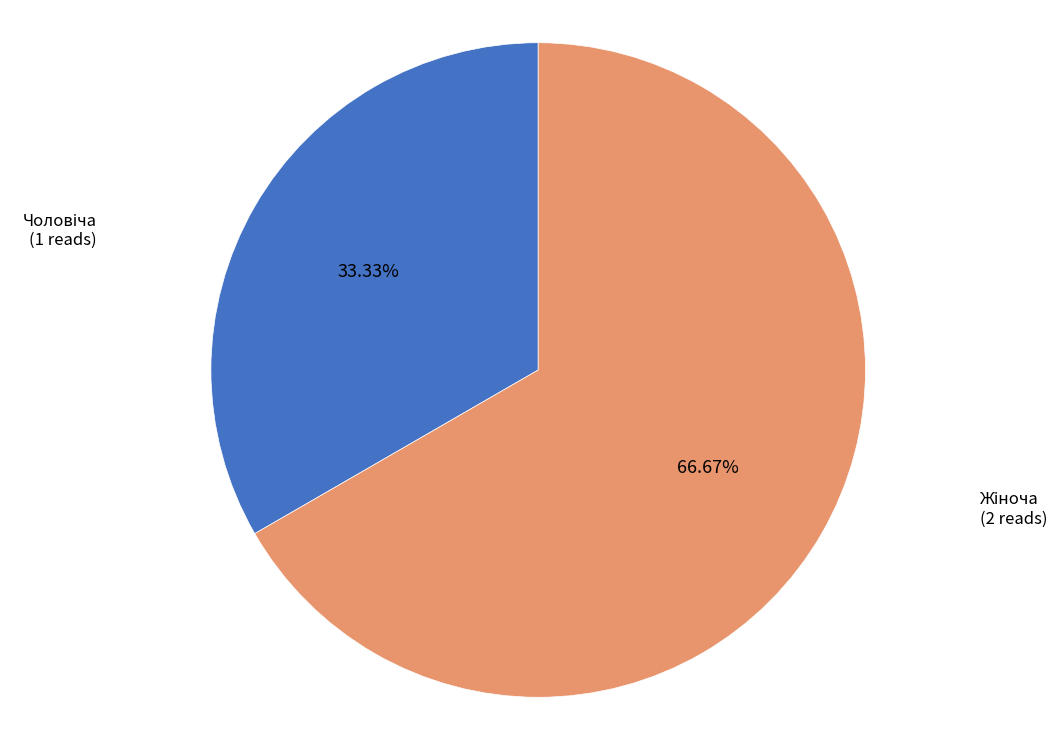

How many slices are in this pie chart?

2